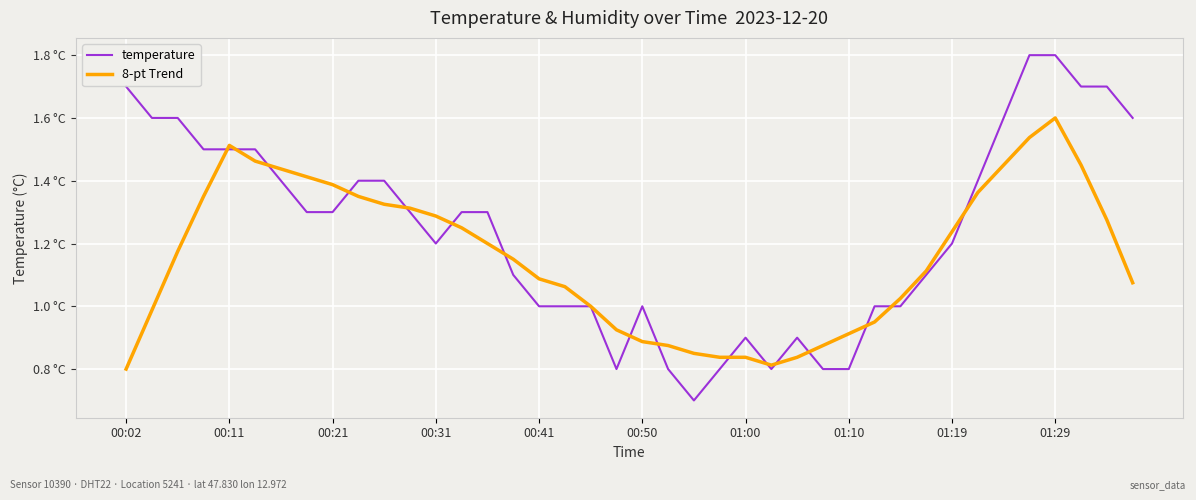

Does the chart display data point markers on the line(s)?

No